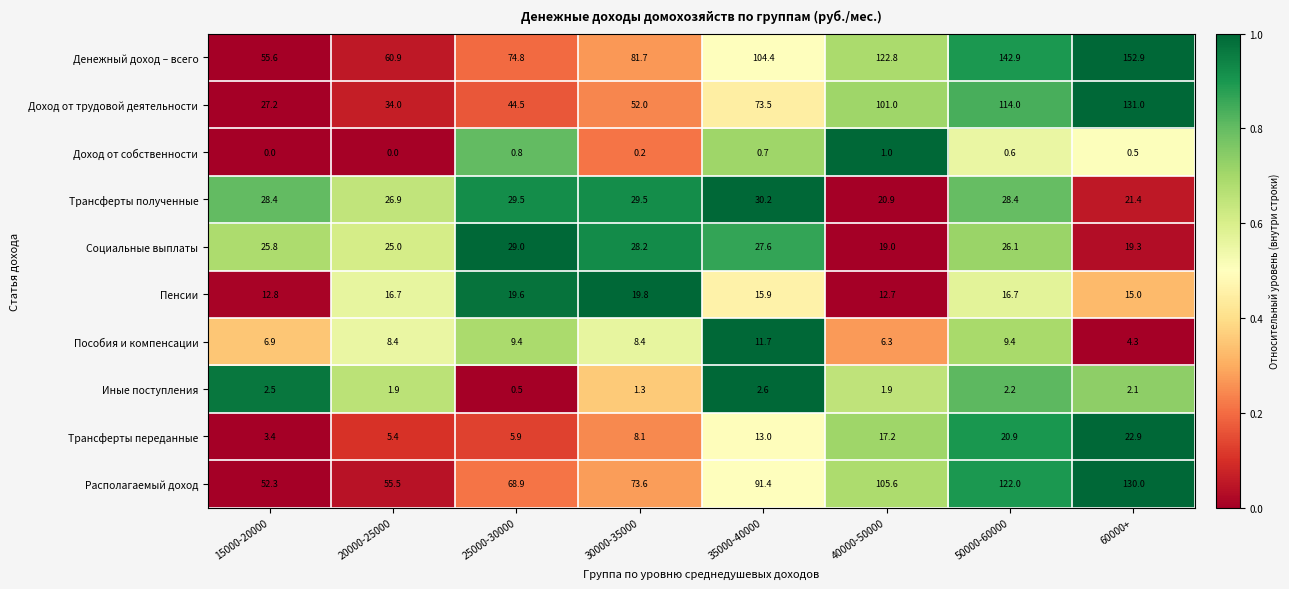

What is the difference between the maximum and minimum values in the Доход от трудовой деятельности series?

103.8